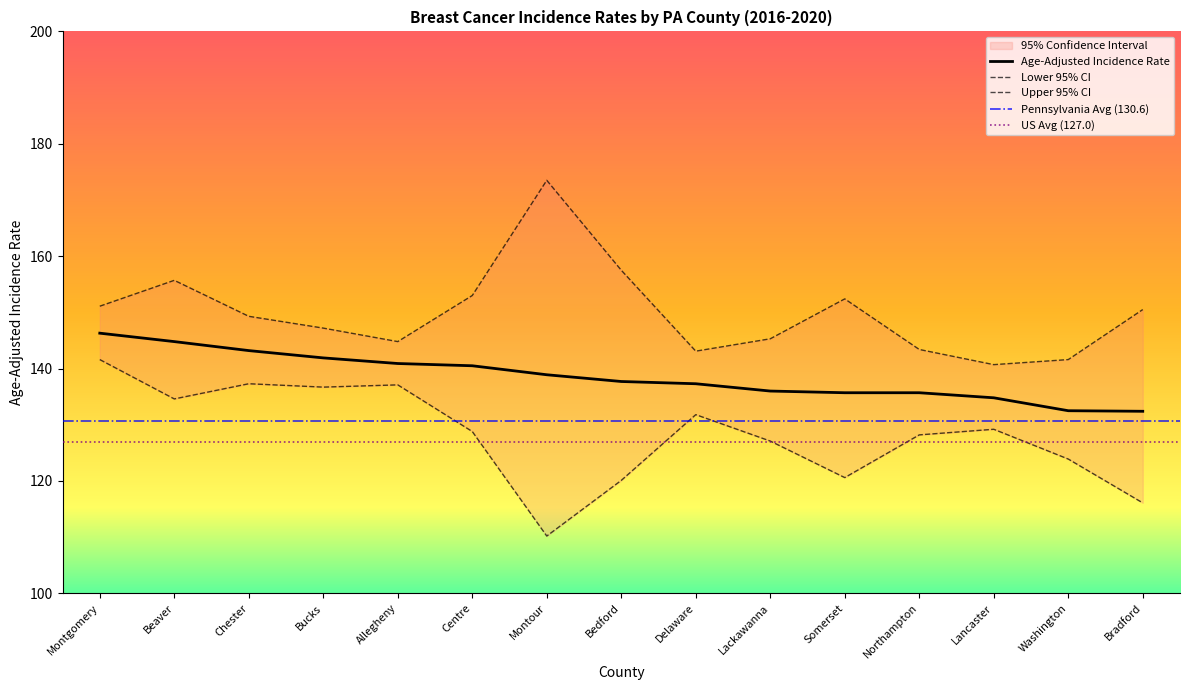

What is the average value of the Lower 95% CI series?

128.2